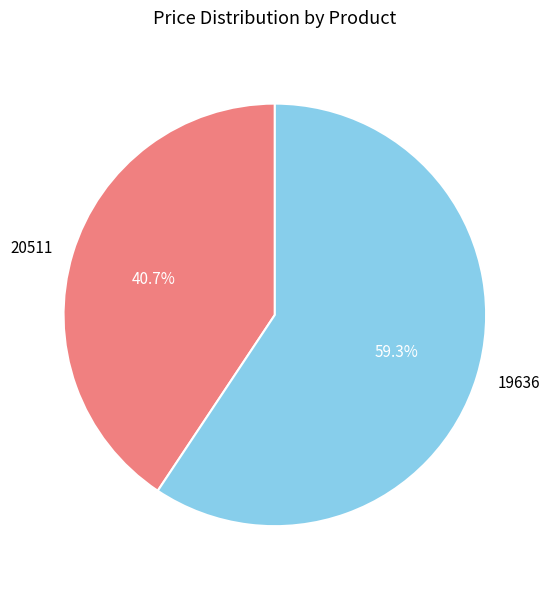

How many slices are in this pie chart?

2